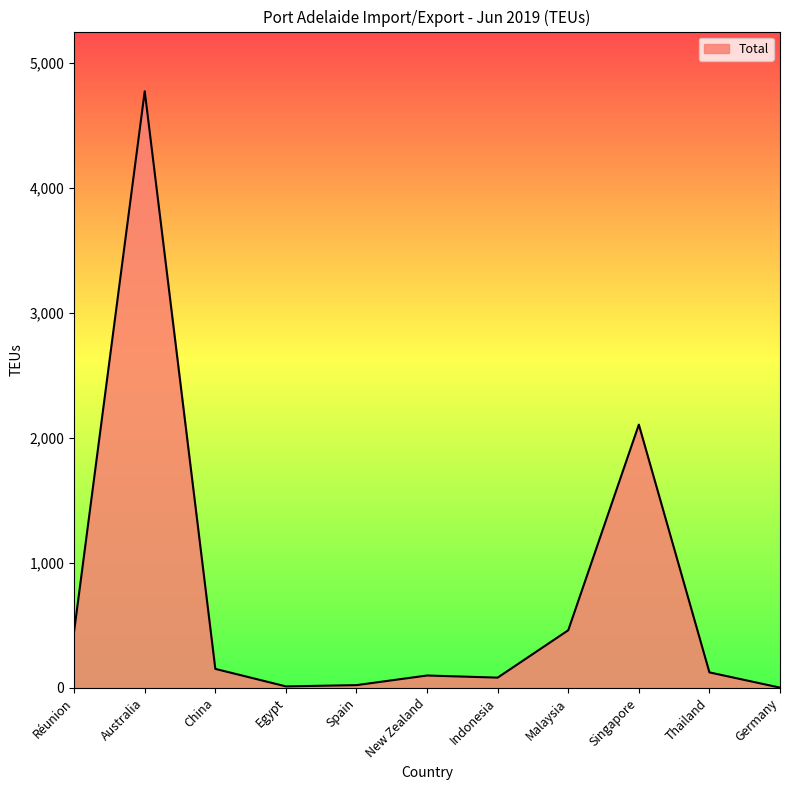

What is the maximum value shown in the chart?

4773